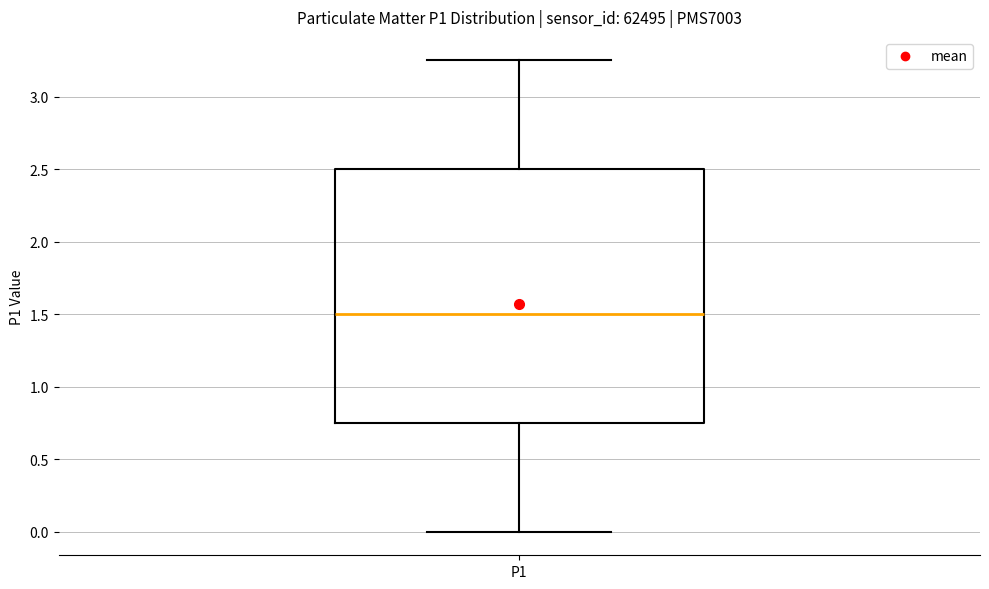

Where does the lower whisker of the box for P1 end on the y-axis? The values are not printed on the chart, so give them approximately, as read against the axis.

0.00